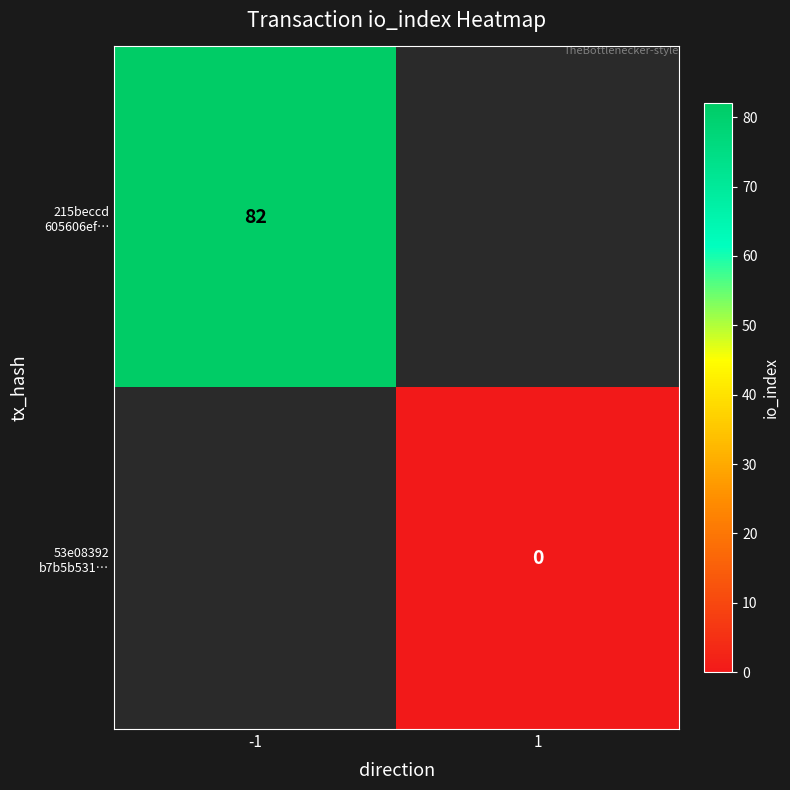

Which series has the largest range (max minus min)?

215beccd 605606ef…